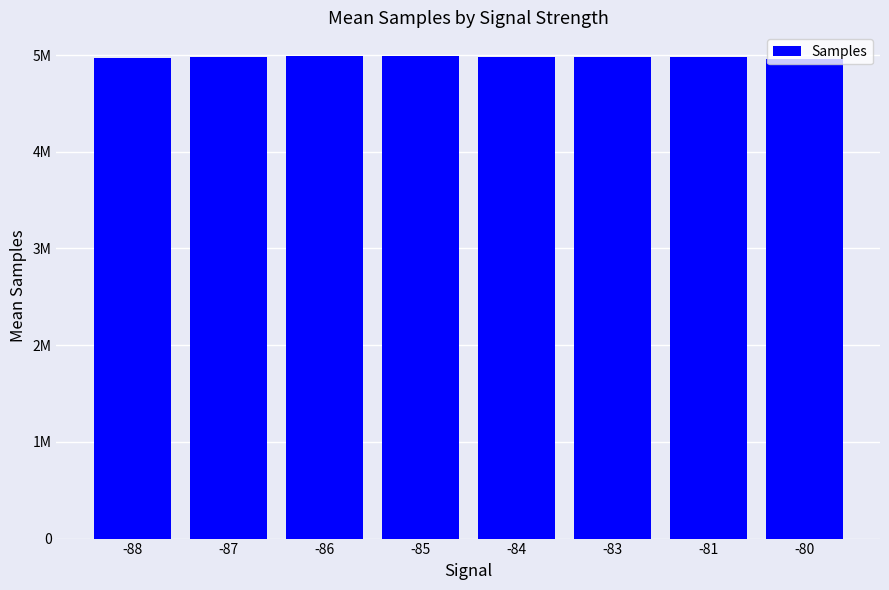

Reading left to right, extract all data points from this chart.

4968063	4976034	4985783	4985281	4978530	4983193	4979897	4960168